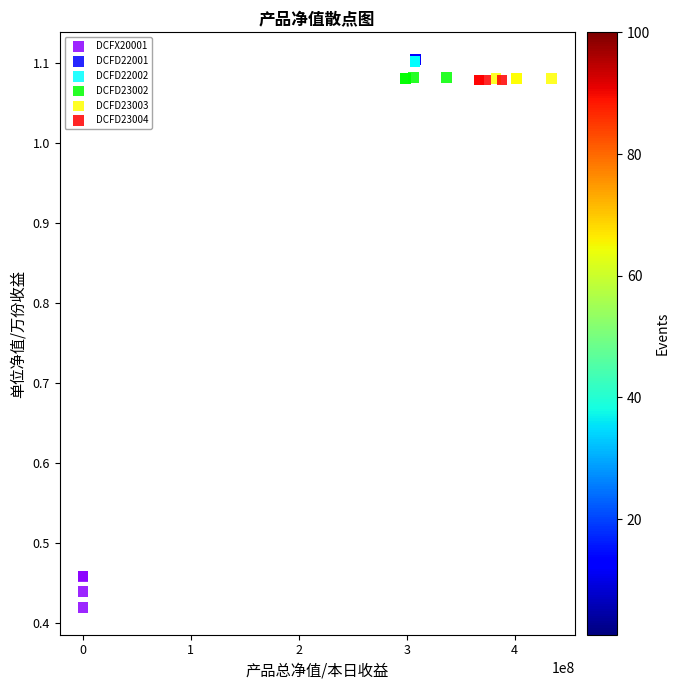

Which series has the widest spread of Y values?

DCFX20001